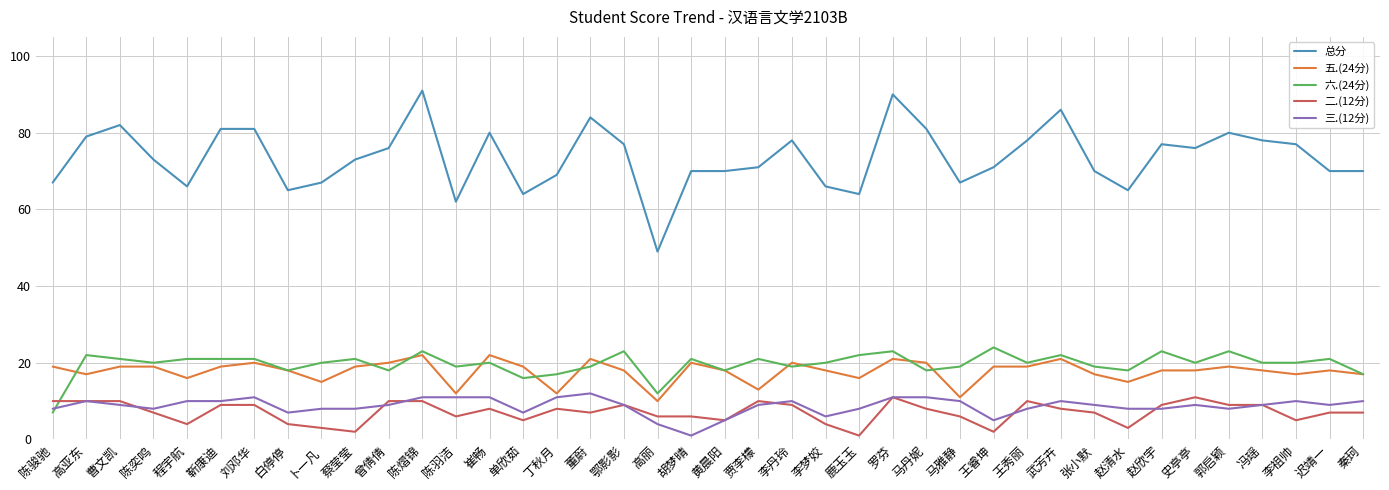

What position from the left is 白停停?

8